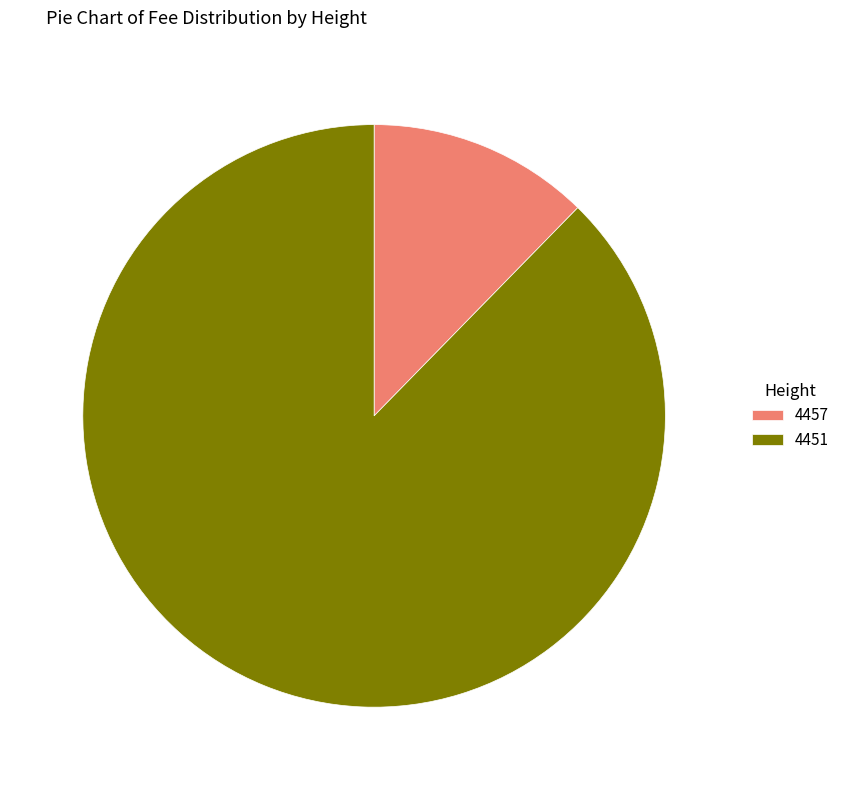

Is 4451 the majority of the pie?

Yes